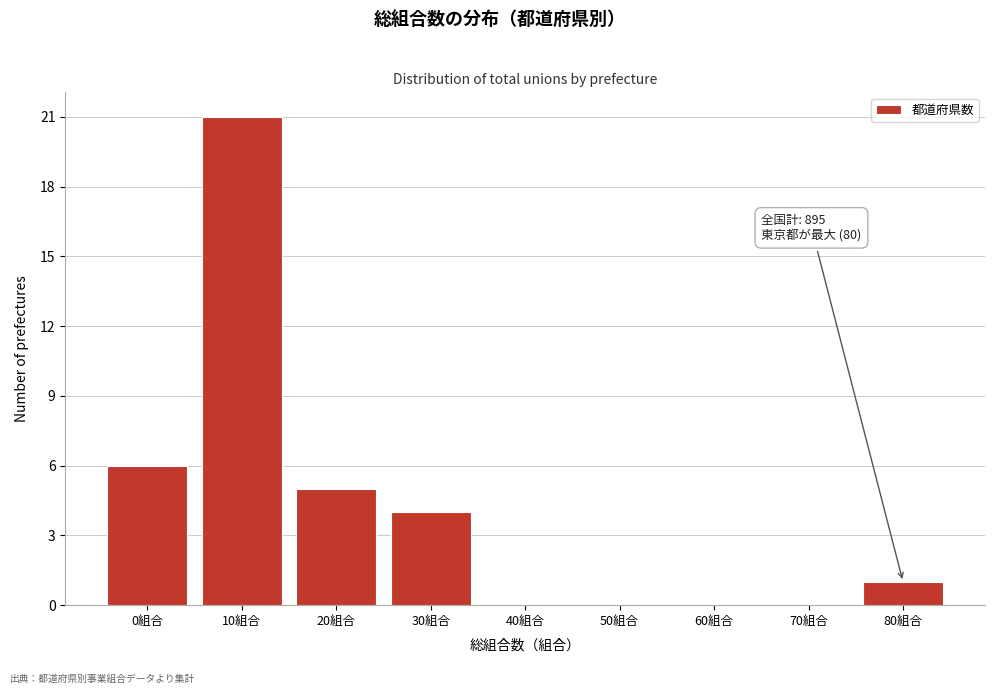

Reading left to right, what are all the values shown in this chart?

0組合=6	10組合=21	20組合=5	30組合=4	40組合=0	50組合=0	60組合=0	70組合=0	80組合=1